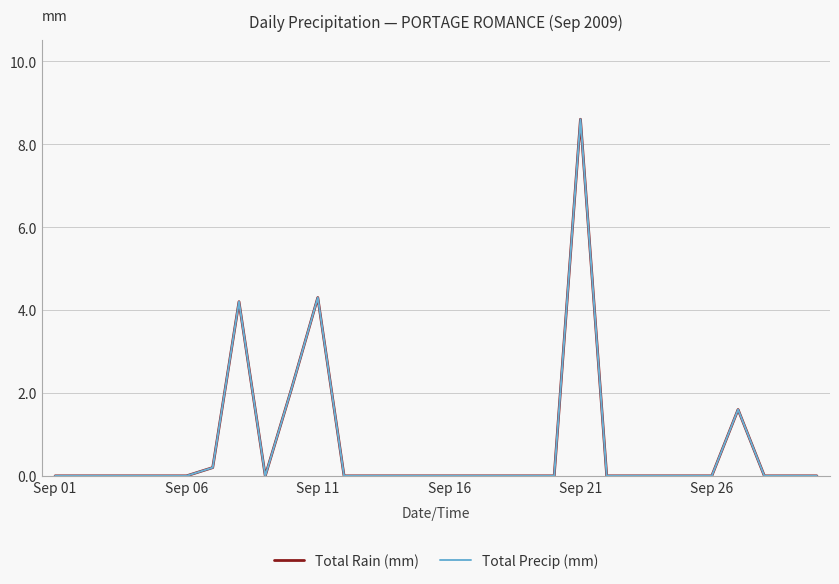

Reading left to right, list all the values displayed in this chart.

Total Rain (mm): 0.0	0.0	0.0	0.0	0.0	0.0	0.2	4.2	0.0	2.1	4.3	0.0	0.0	0.0	0.0	0.0	0.0	0.0	0.0	0.0	8.6	0.0	0.0	0.0	0.0	0.0	1.6	0.0	0.0	0.0
Total Precip (mm): 0.0	0.0	0.0	0.0	0.0	0.0	0.2	4.2	0.0	2.1	4.3	0.0	0.0	0.0	0.0	0.0	0.0	0.0	0.0	0.0	8.6	0.0	0.0	0.0	0.0	0.0	1.6	0.0	0.0	0.0